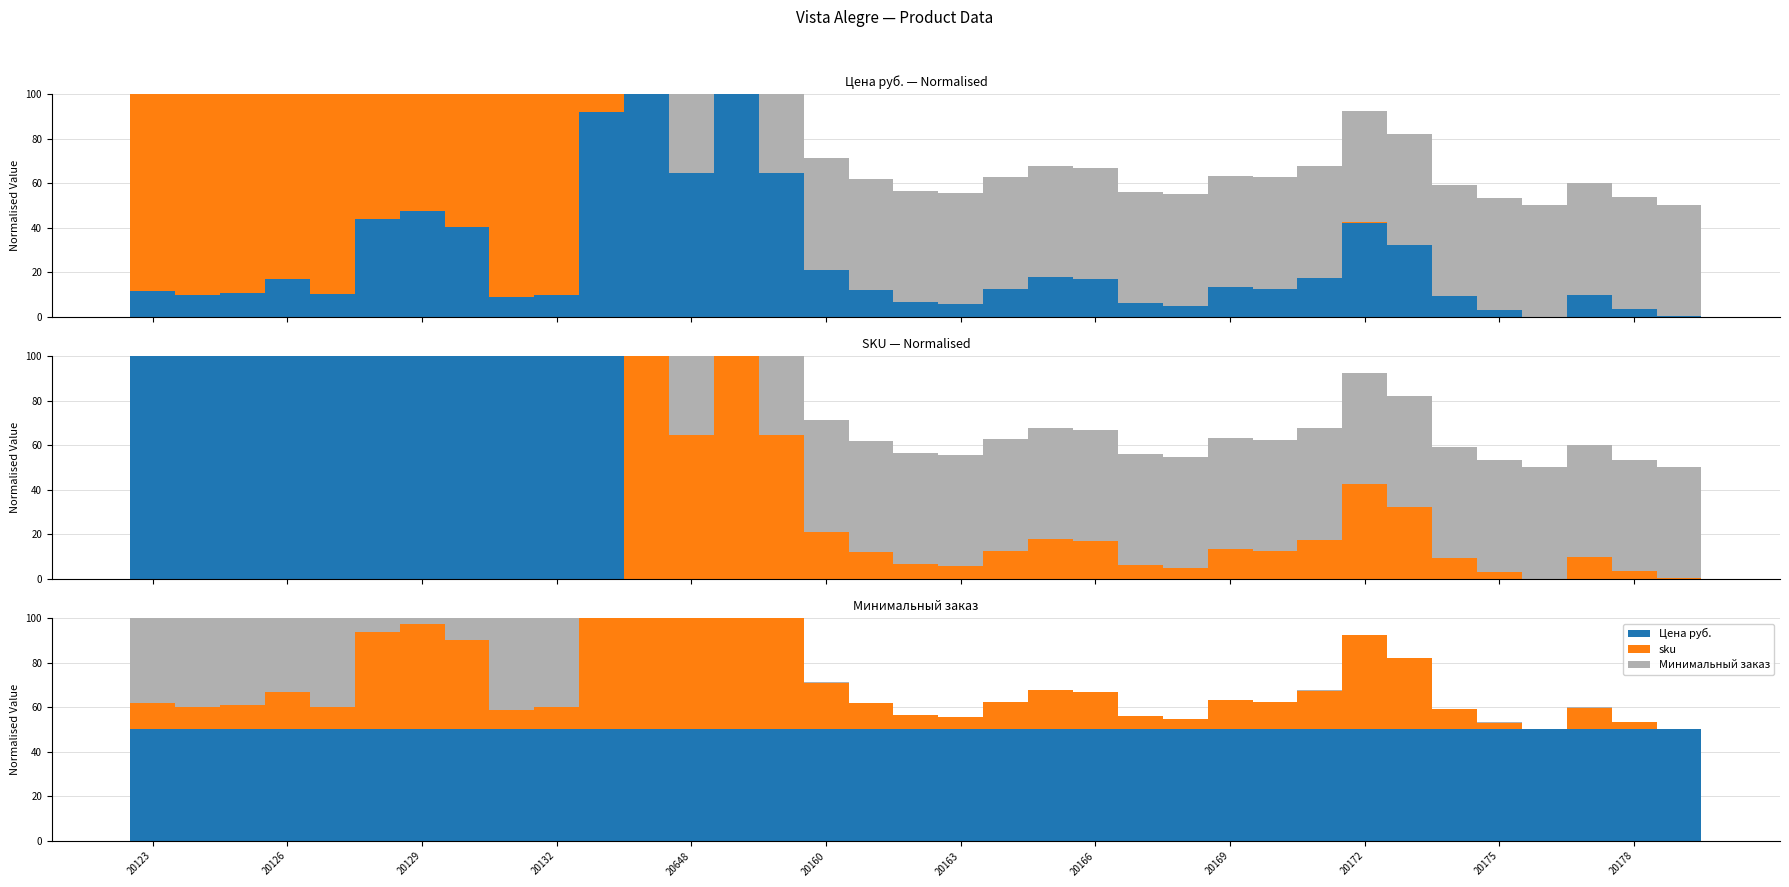

Is it true that sku equals 5.7 at 20132?

False